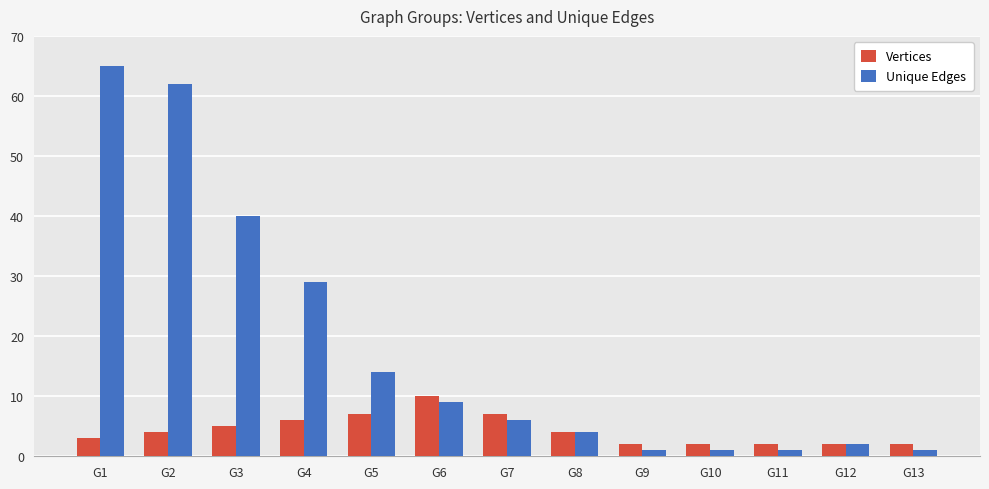

At G4, list the series in order from largest to smallest.

Unique Edges, Vertices